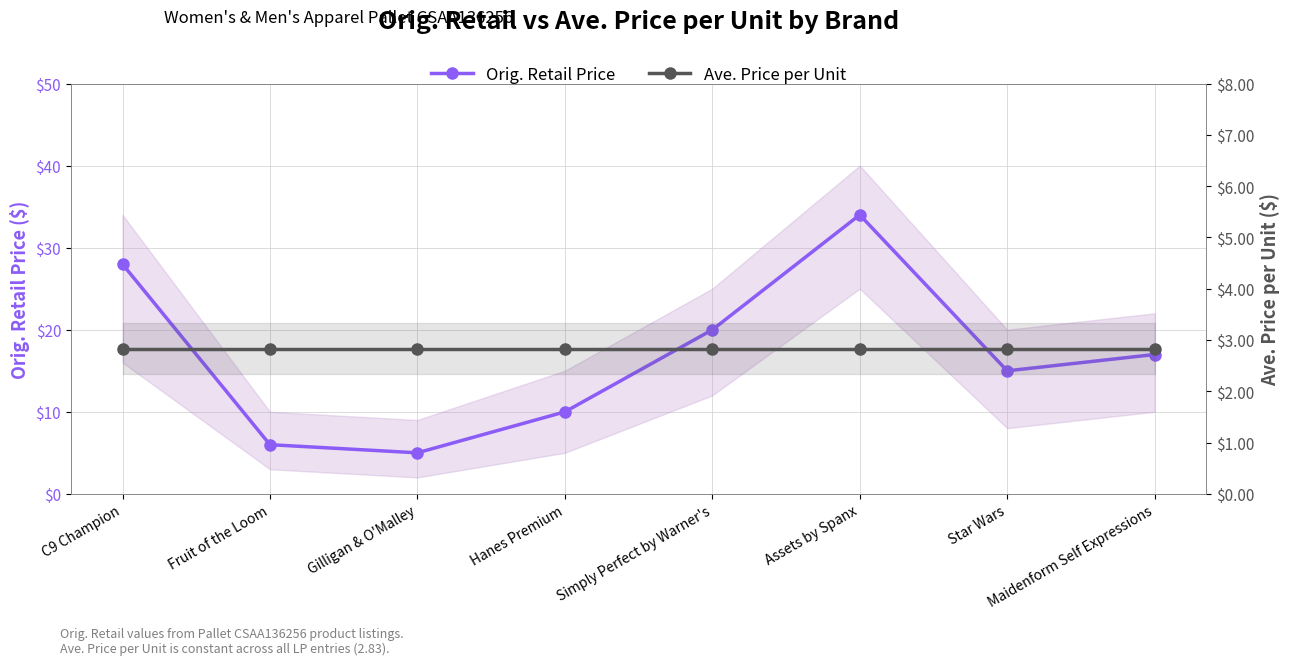

Between Simply Perfect by Warner's and Fruit of the Loom, which is larger?

Simply Perfect by Warner's